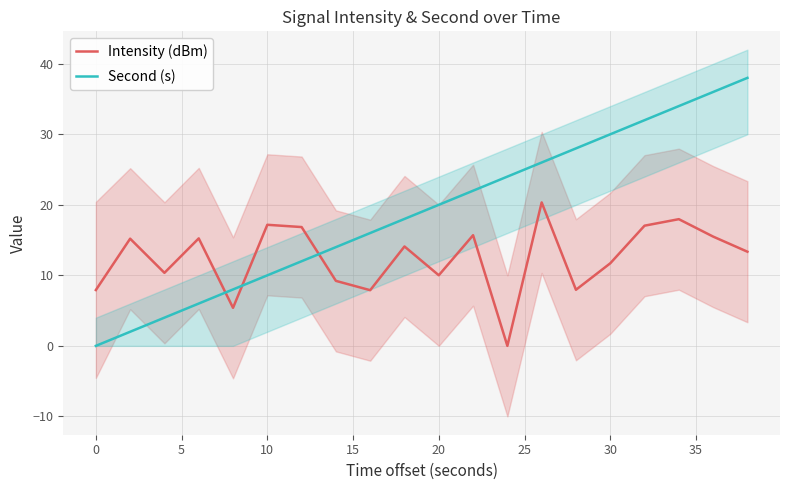

Is this an area chart (filled region under the line)?

No